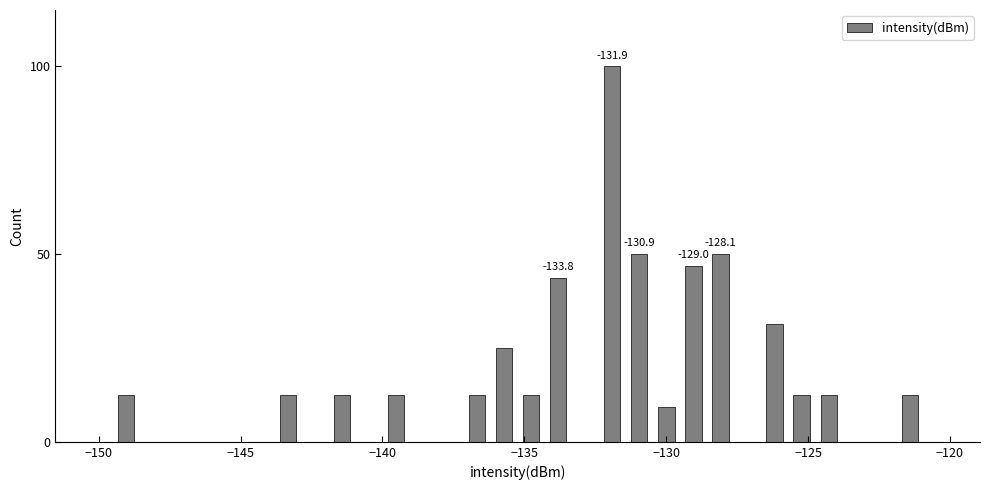

Around what value on the x-axis is the tallest bar? Give the approximate position of its centre, as read against the axis.

-132.0